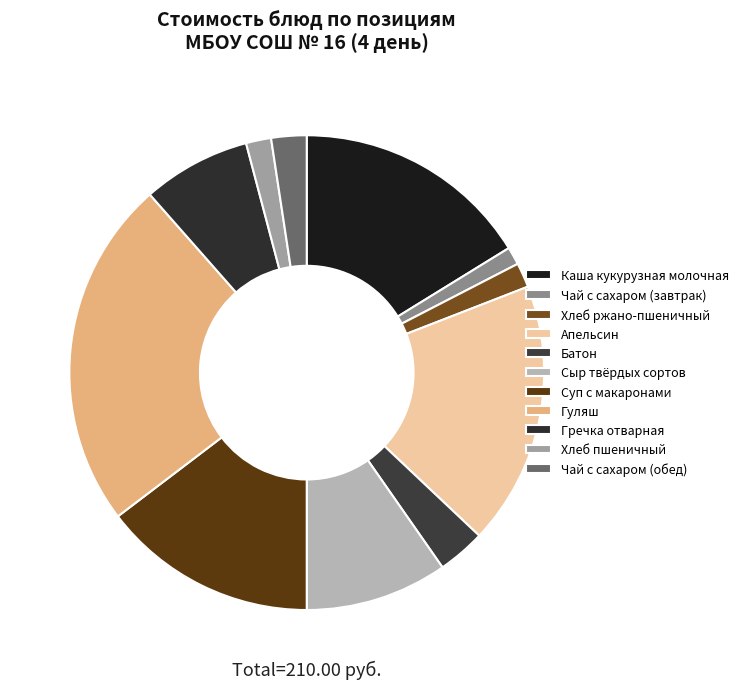

The Хлеб ржано-пшеничный slice represents 7% of the pie. True or false?

False